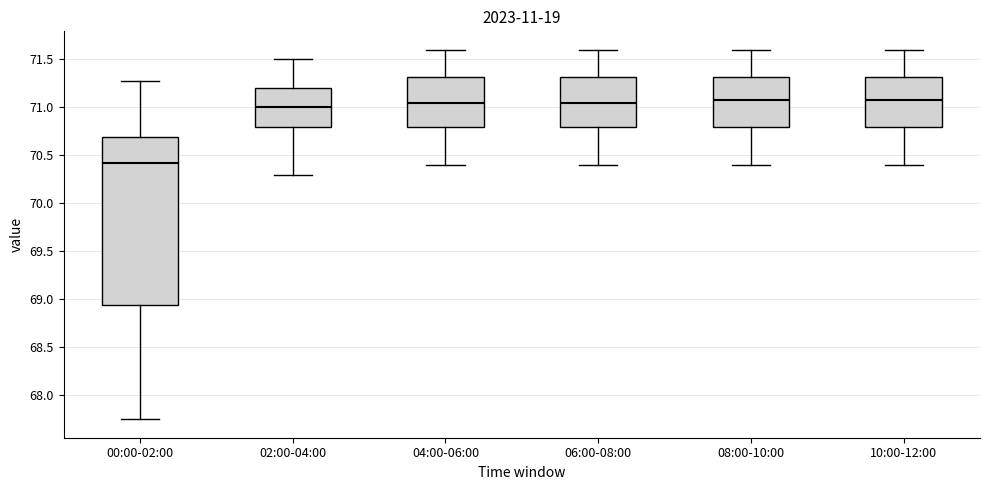

Which box's median line is the lowest?

00:00-02:00